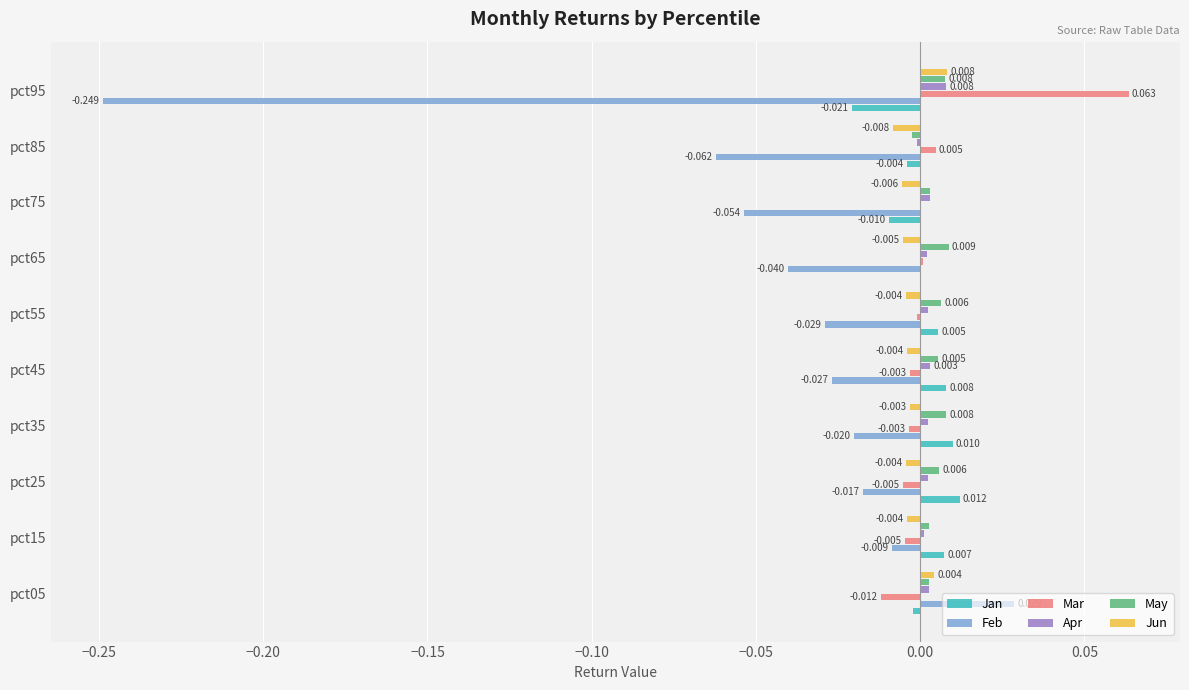

Which series changed the most between pct05 and pct45?

Feb